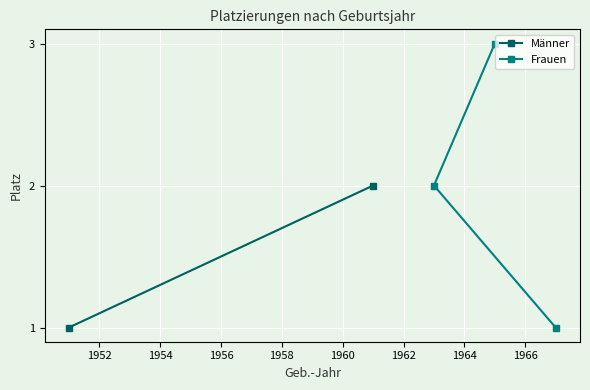

How many values are between 1 and 3?

3